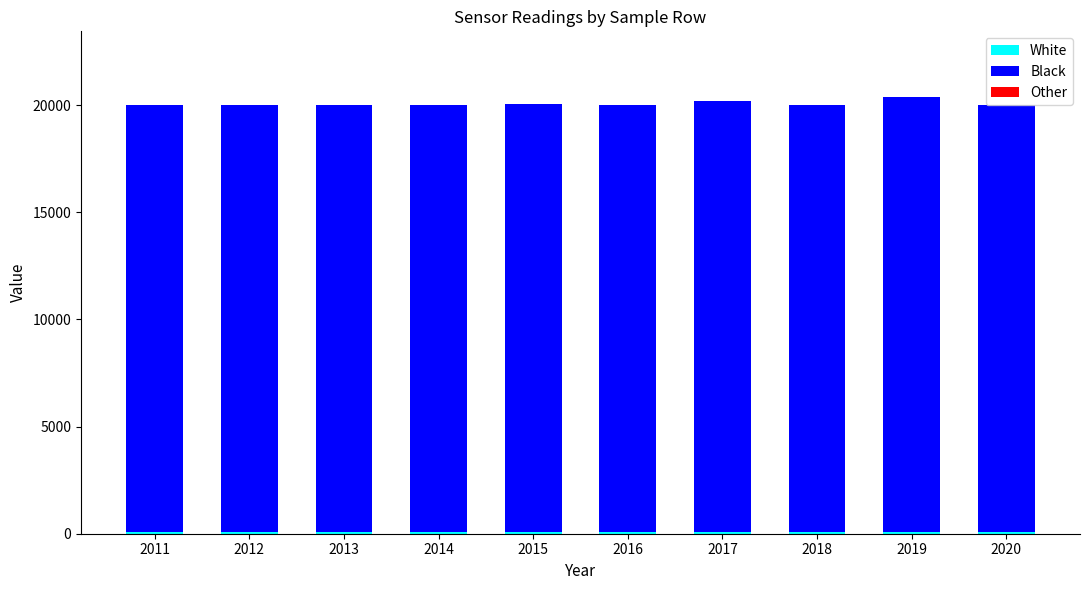

Where is Other nearest to the value 0?

2014